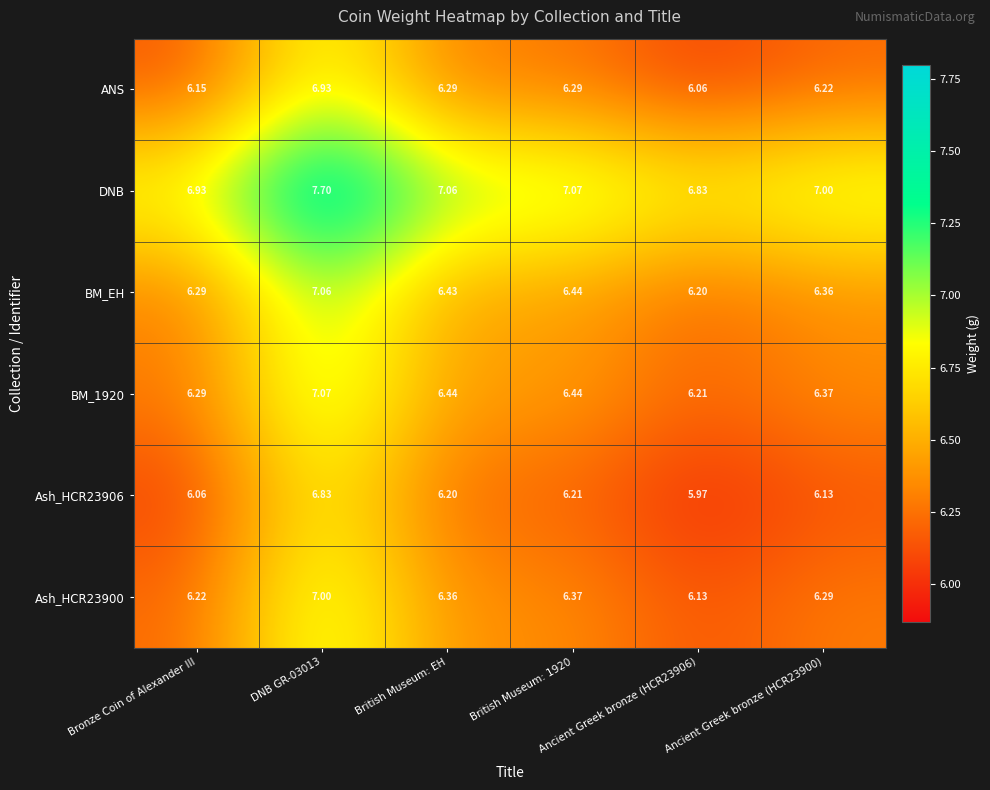

Which series has the largest total across all categories?

DNB